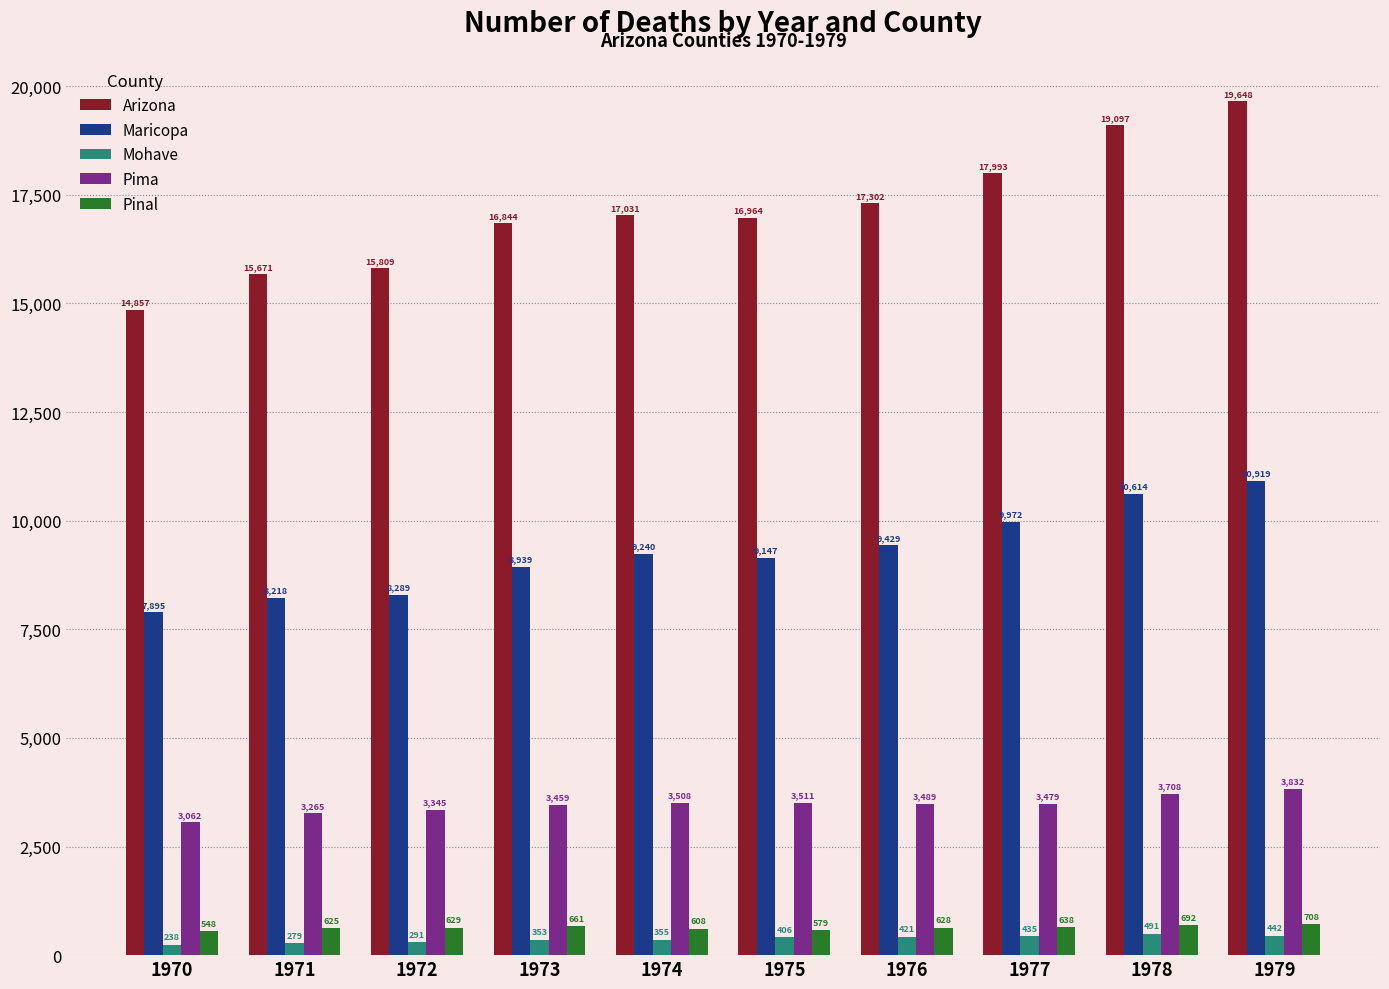

Where is Maricopa nearest to the value 9407?

1976